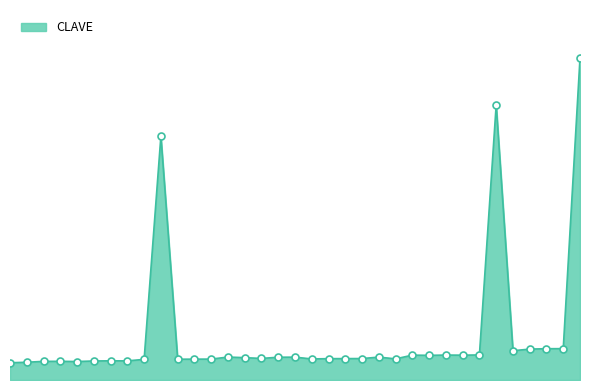

Does the chart have visible grid lines?

No